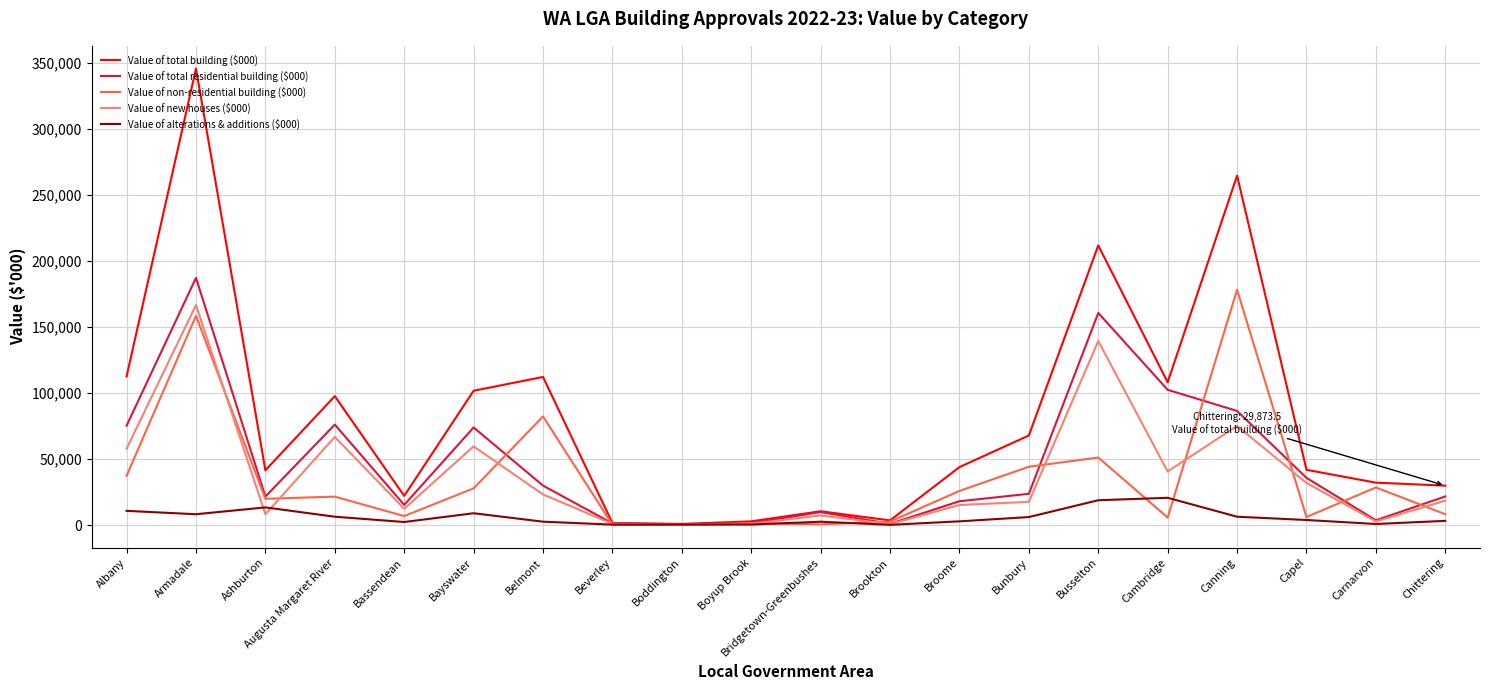

What is the difference between the second highest and minimum values in the Value of alterations & additions ($000) series?

18621.2